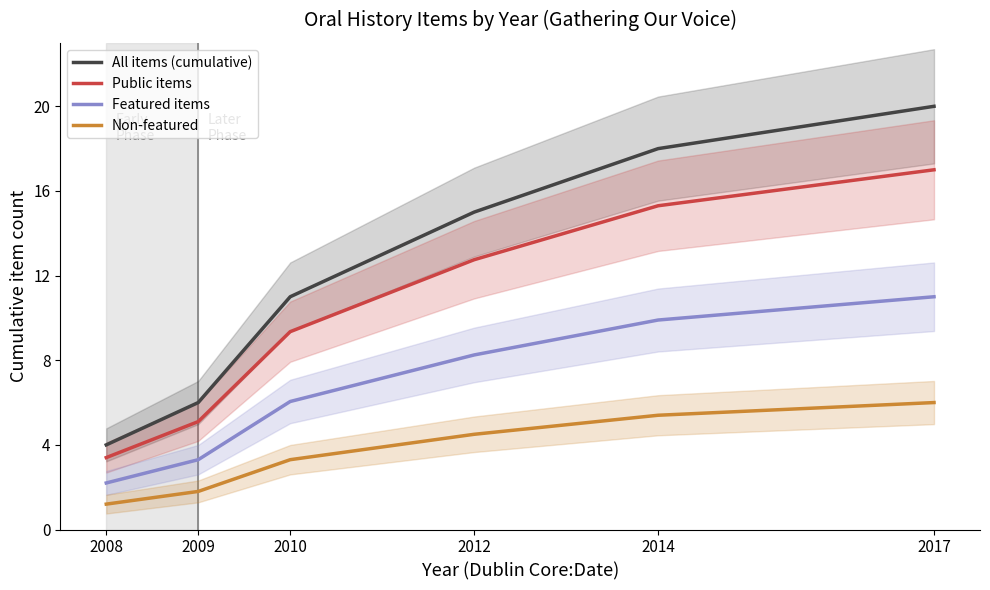

Where does the Public items series first go above 12?

2012